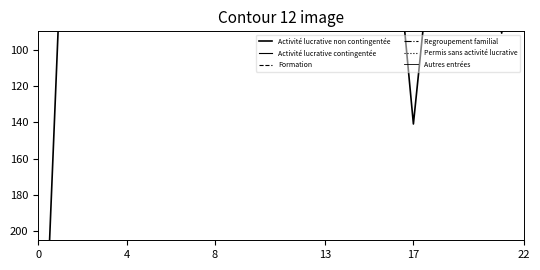

Is the value of Regroupement familial at 22 greater than the value of Activité lucrative contingentée at 13?

No